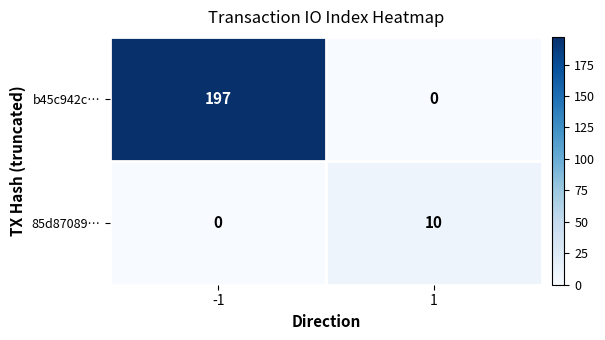

Rank the series by their maximum value, from highest to lowest.

b45c942c…, 85d87089…